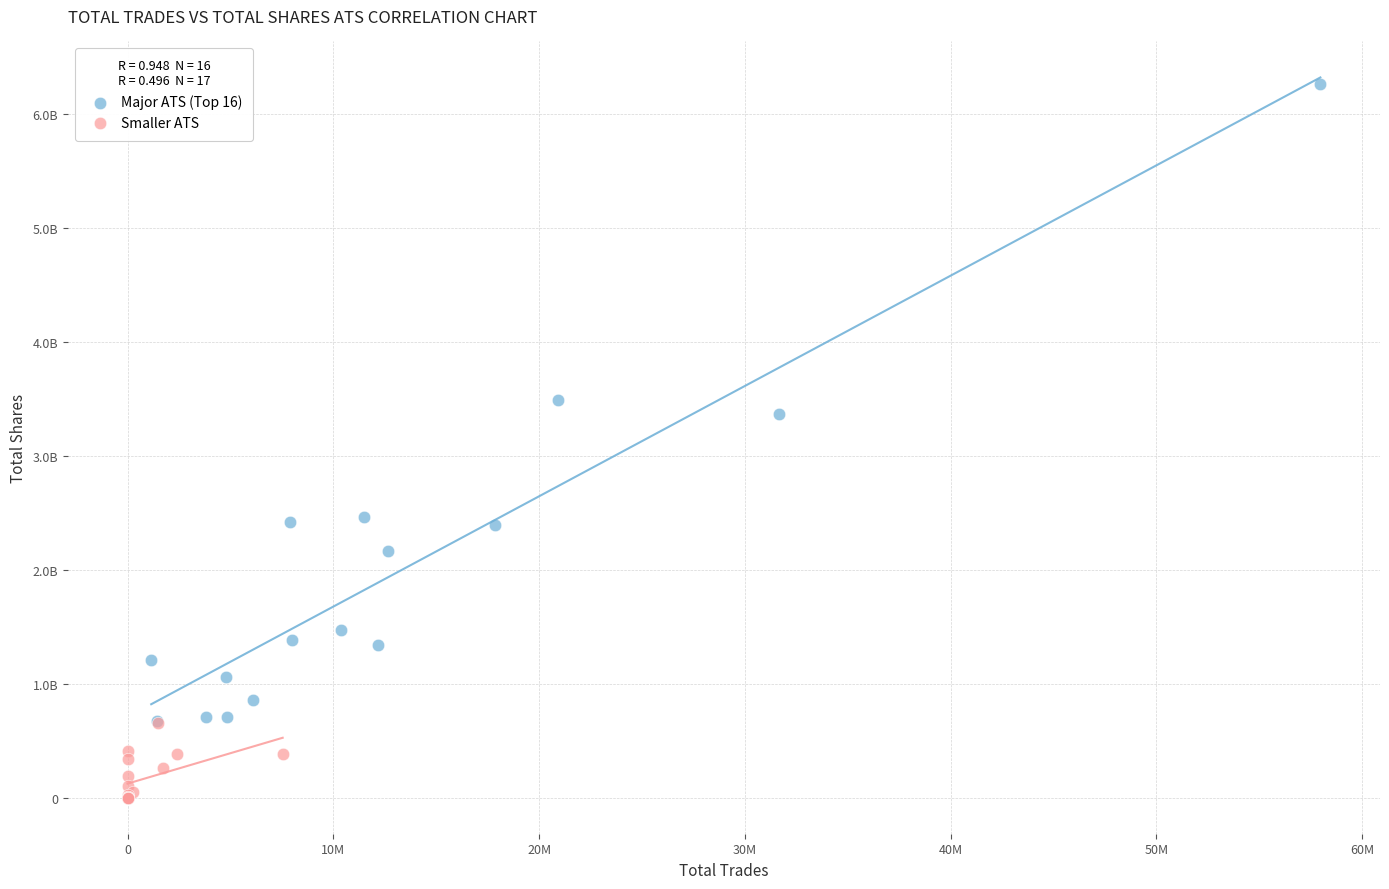

Which series contains the lowest Y value?

Smaller ATS